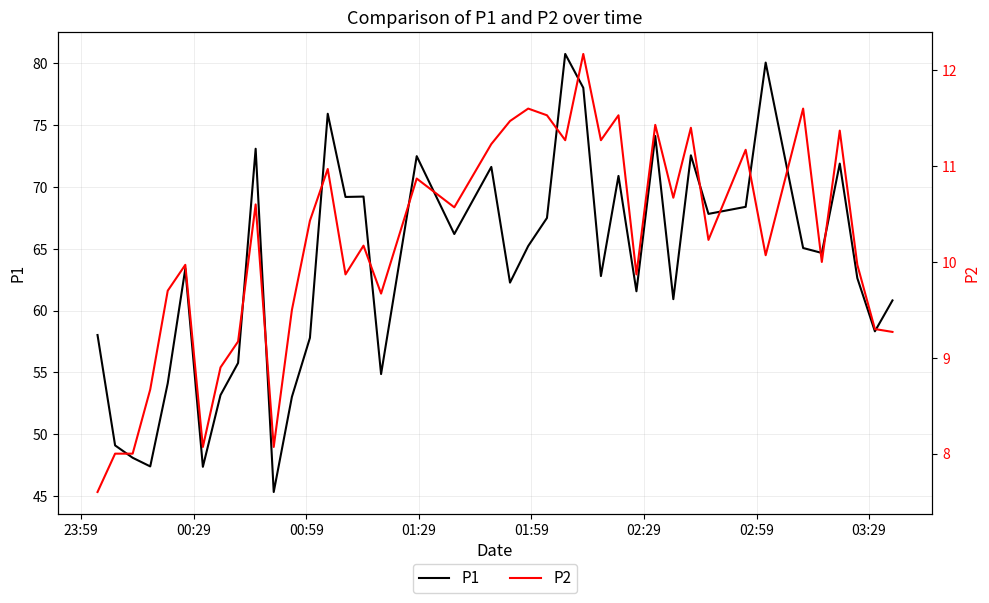

Which series has the widest spread of values?

P1